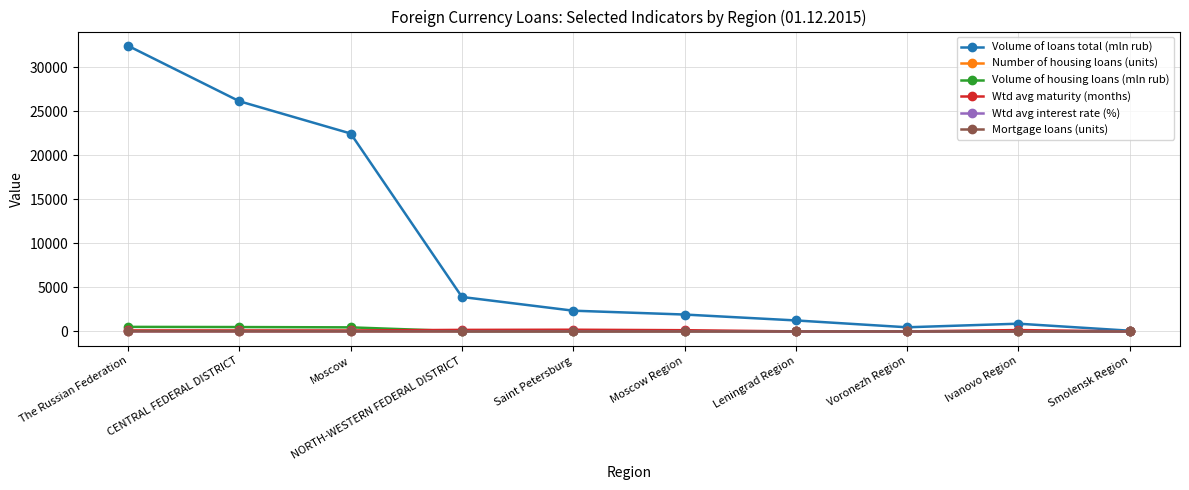

Is this an area chart (filled region under the line)?

No